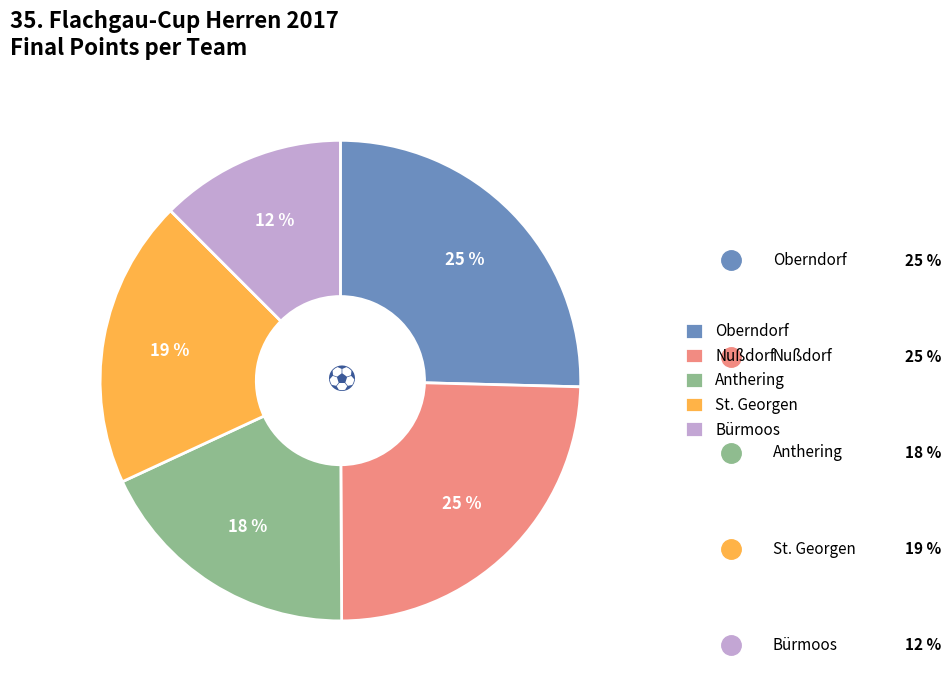

Which has a higher value, Bürmoos or Oberndorf?

Oberndorf